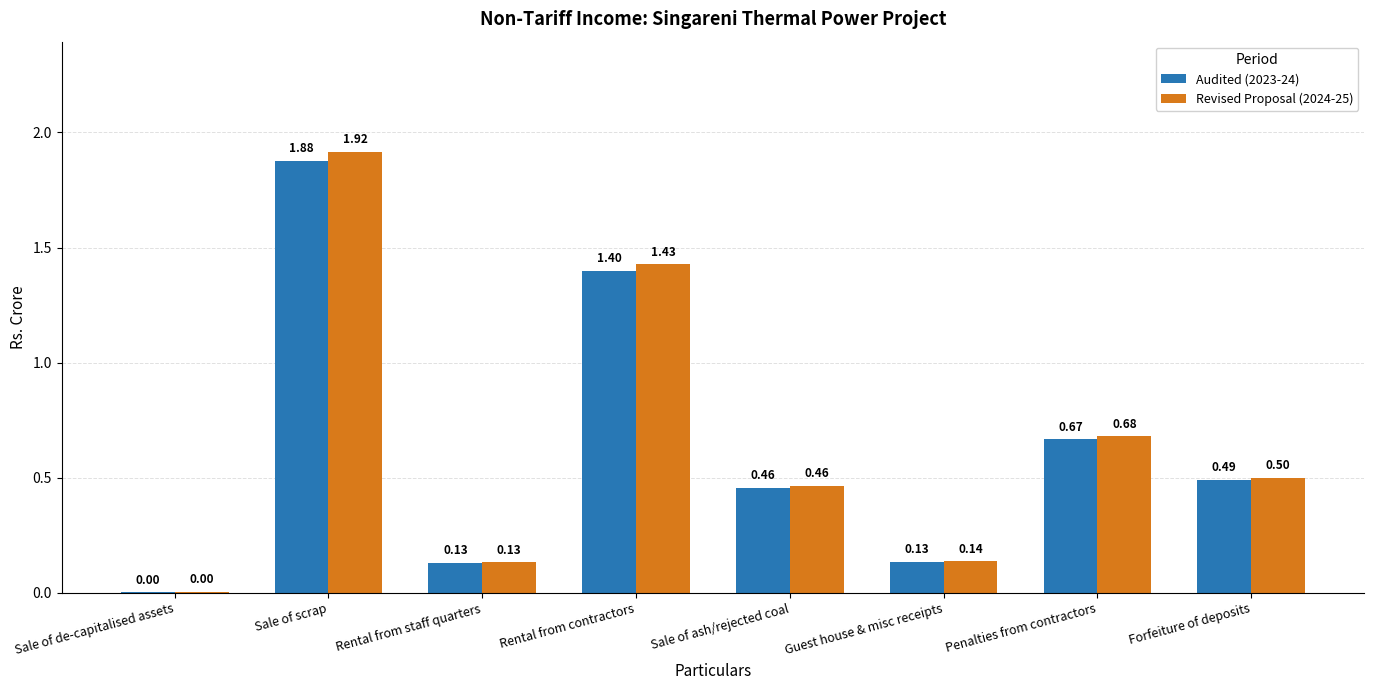

Between Rental from contractors and Guest house & misc receipts, which series saw the biggest shift?

Revised Proposal (2024-25)